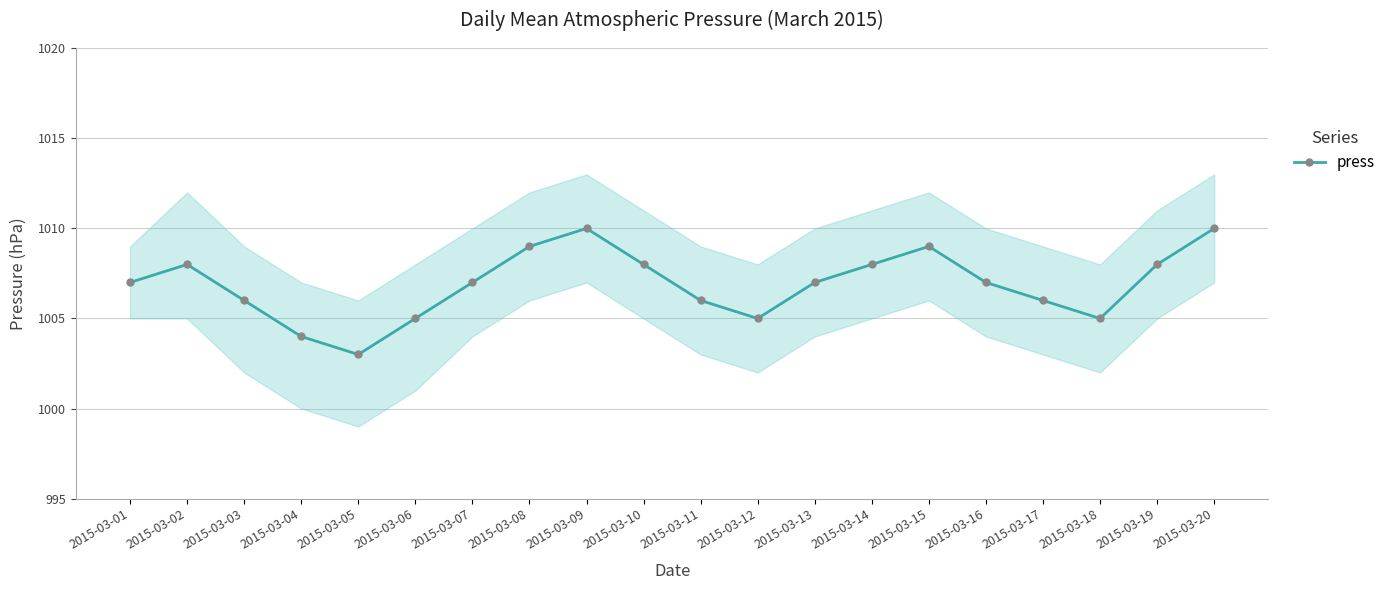

List the labels in order of value, largest first.

2015-03-09, 2015-03-20, 2015-03-08, 2015-03-15, 2015-03-02, 2015-03-10, 2015-03-14, 2015-03-19, 2015-03-01, 2015-03-07, 2015-03-13, 2015-03-16, 2015-03-03, 2015-03-11, 2015-03-17, 2015-03-06, 2015-03-12, 2015-03-18, 2015-03-04, 2015-03-05